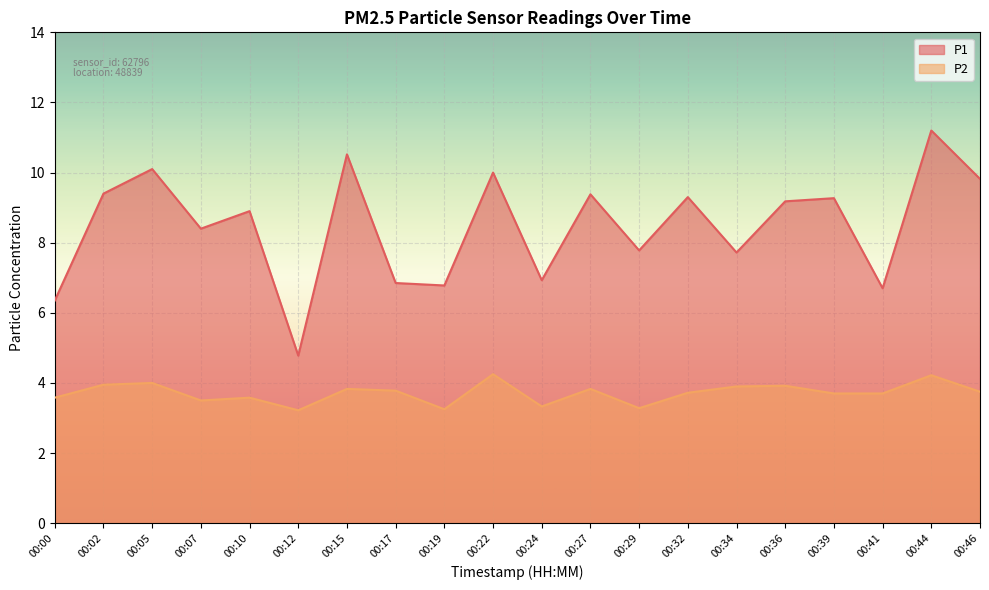

Which category has the lowest value in the P1 series?

00:12